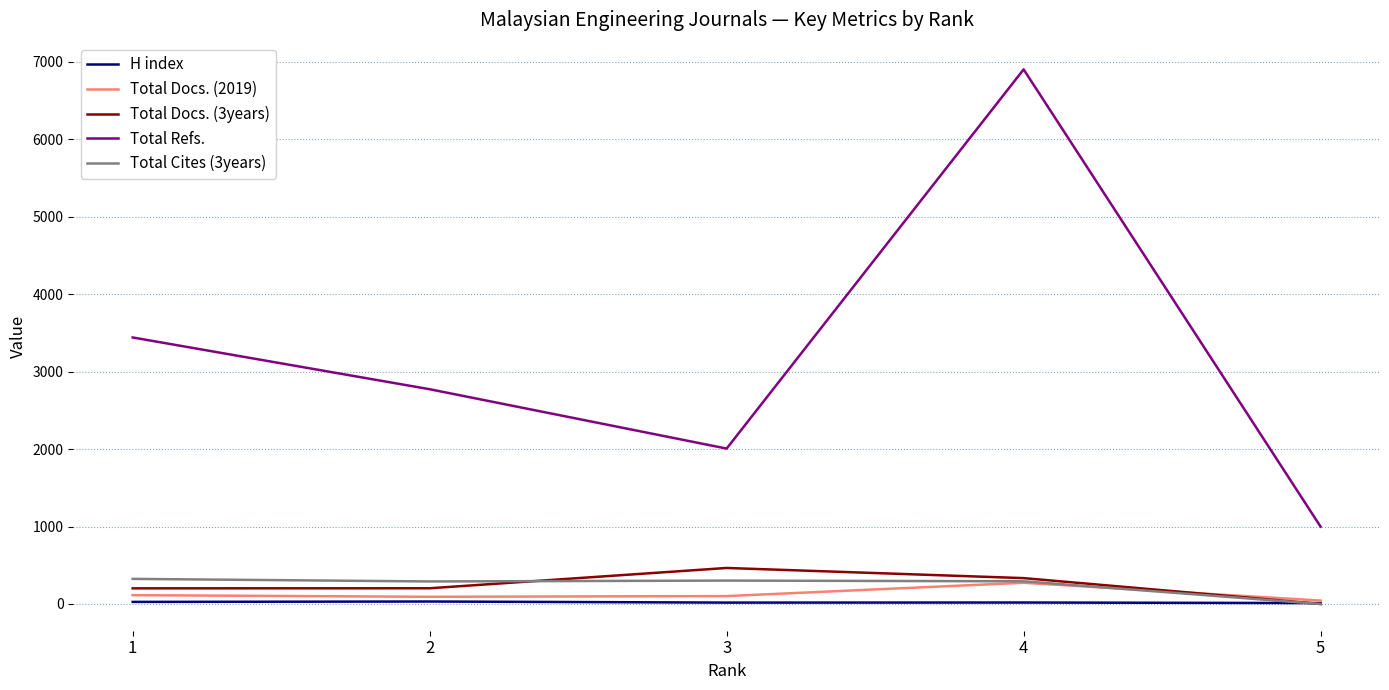

Which series changed the most between 2 and 3?

Total Refs.